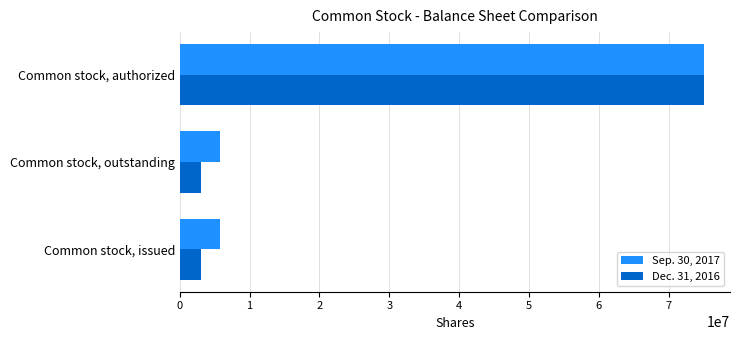

What is the total value across all series at Common stock, issued?

8760000